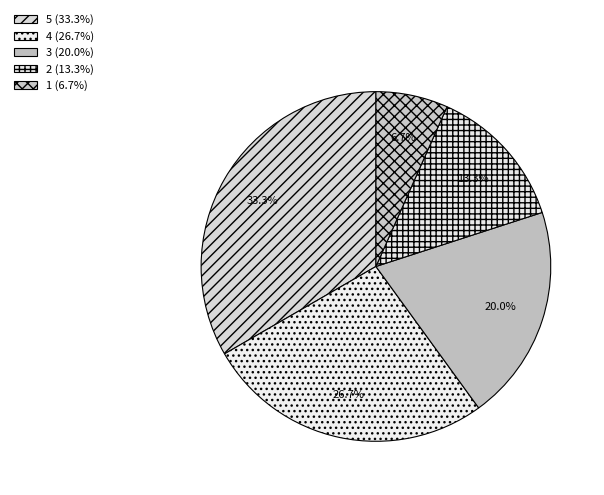

Count the number of slices in the pie.

5